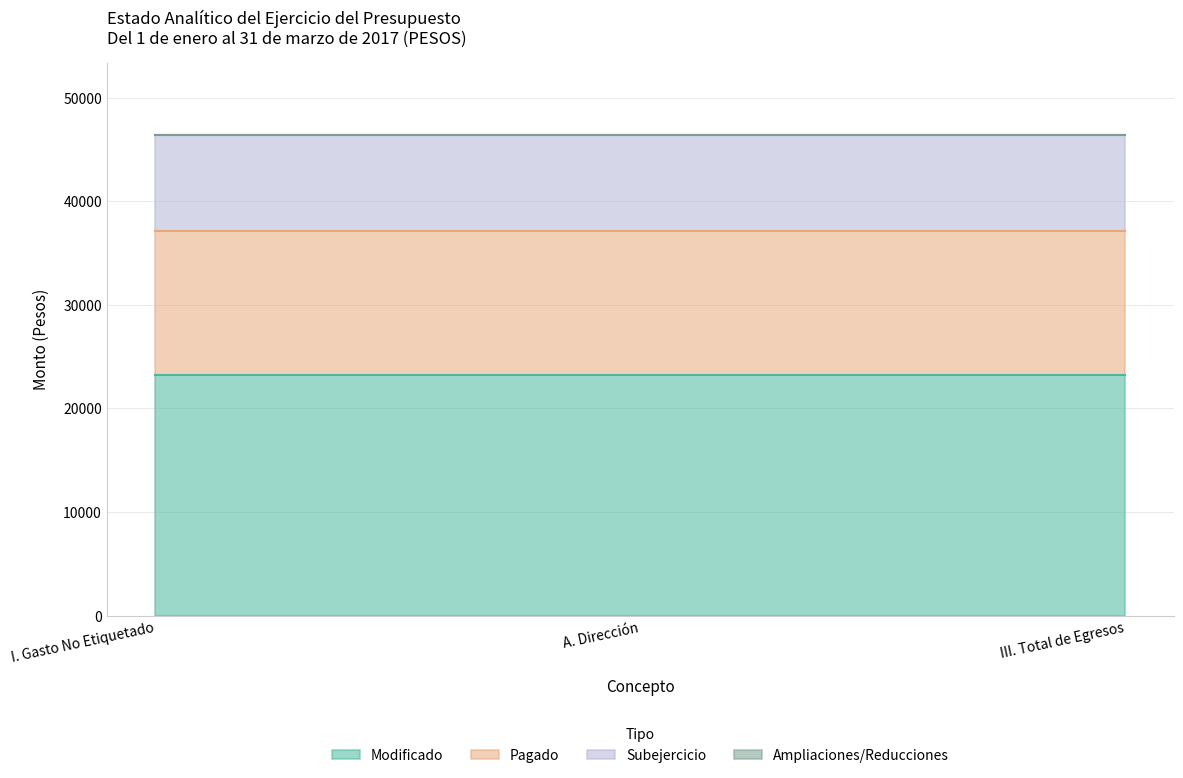

What is the average value of the Subejercicio series?

9280